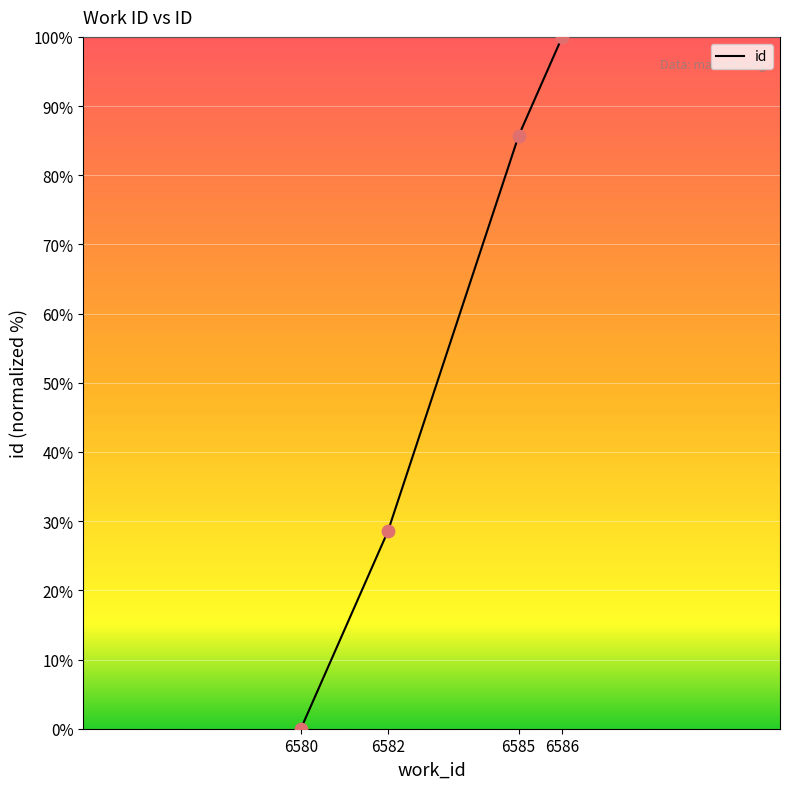

What is the ratio of the value at 6582 to the value at 6585?

0.3